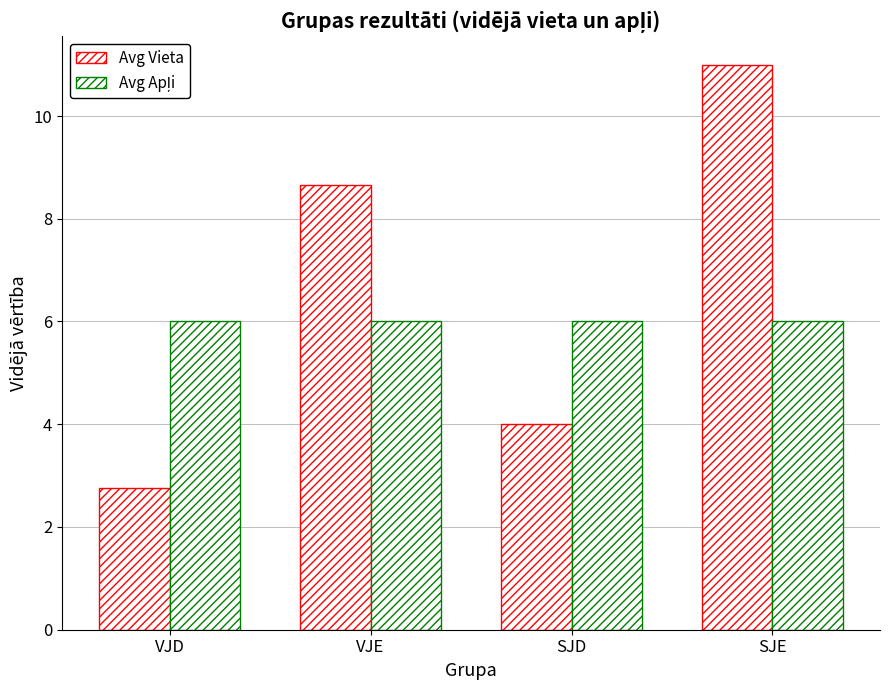

What is the value of the Avg Vieta bar at the 3rd from the left?

4.0